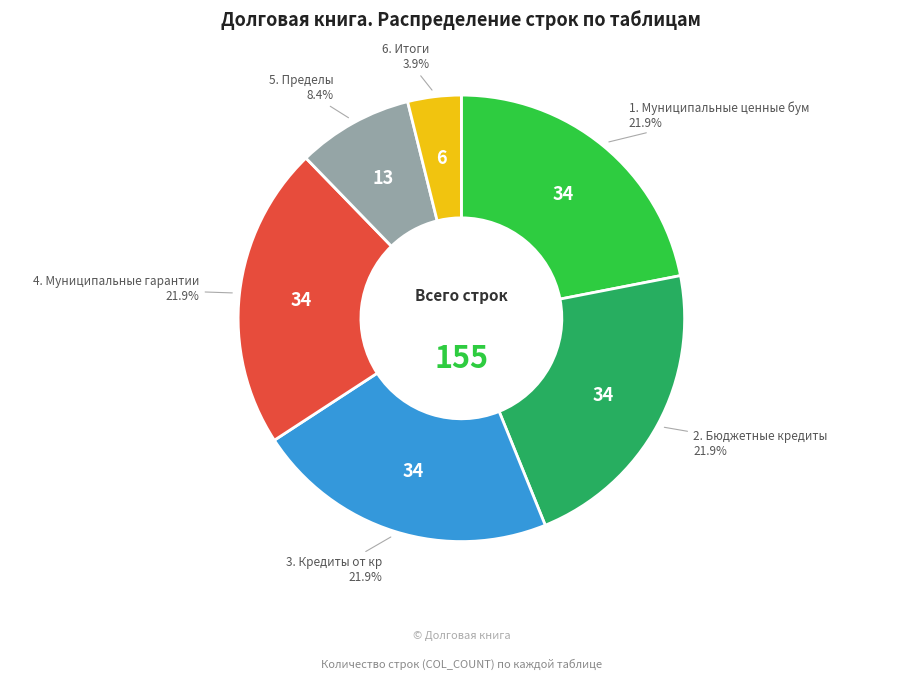

Does any single category account for the majority?

No